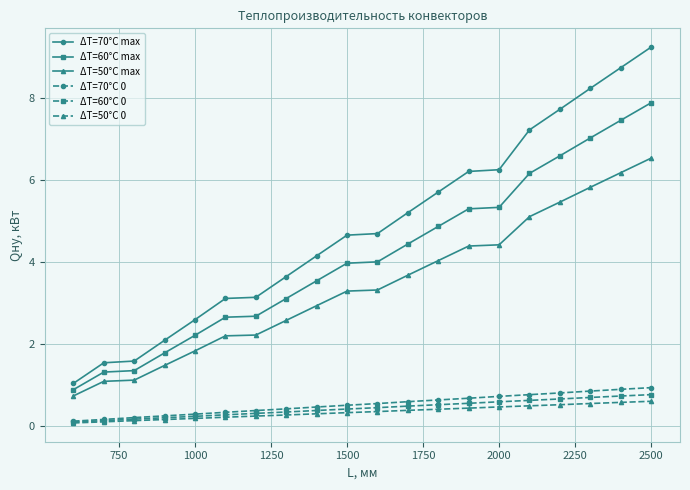

What is the value of the ΔT=60°C 0 point at the 9th from the left?

0.4